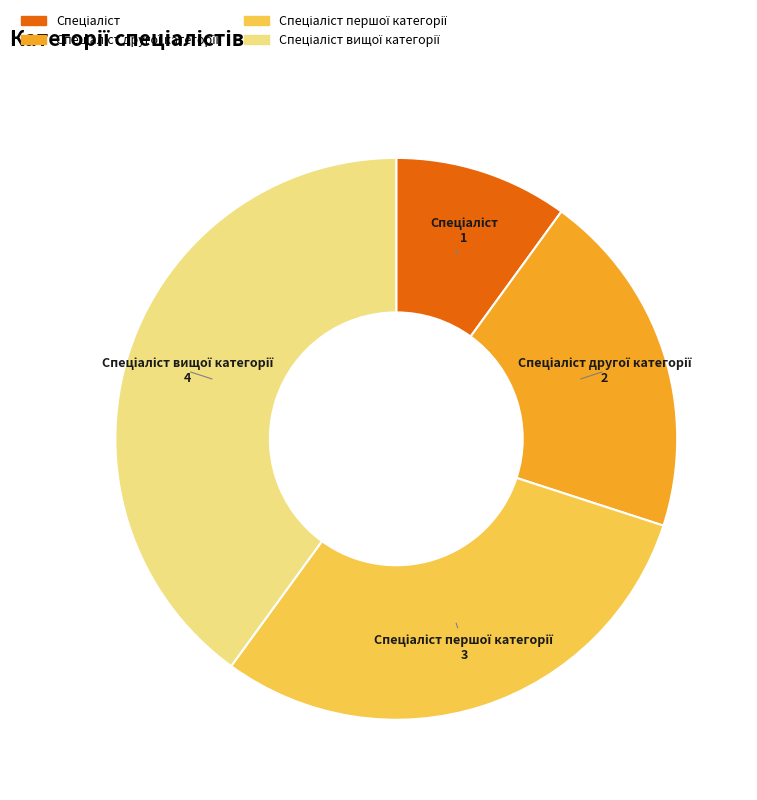

Is there a majority slice in this chart?

No